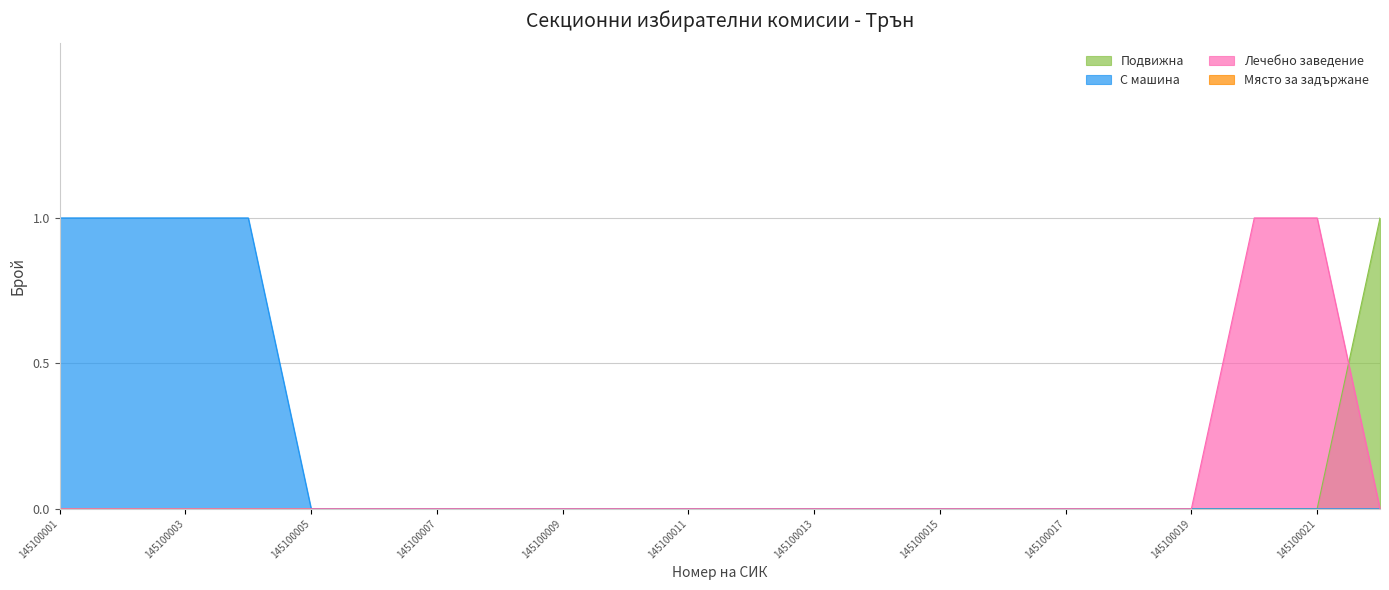

True or false: Подвижна has a value of 0 at 145100010.

True